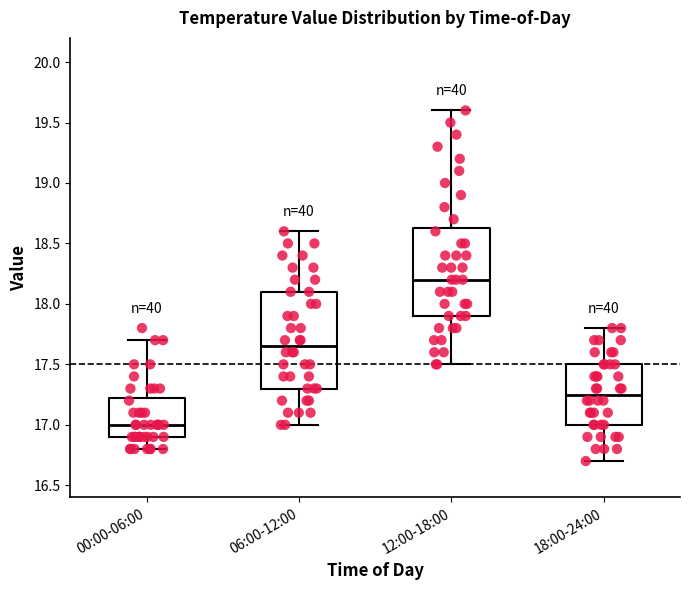

Reading left to right, transcribe this box plot: for each box, give where its median line is, the range the box spans, and where its two whiskers end, as read against the y-axis. The values are not printed on the chart, so give them approximately, as read against the axis.

00:00-06:00: median 17.00, box 16.90 to 17.25, whiskers 16.80 to 17.70
06:00-12:00: median 17.65, box 17.30 to 18.10, whiskers 17.00 to 18.60
12:00-18:00: median 18.20, box 17.90 to 18.65, whiskers 17.50 to 19.60
18:00-24:00: median 17.25, box 17.00 to 17.50, whiskers 16.70 to 17.80